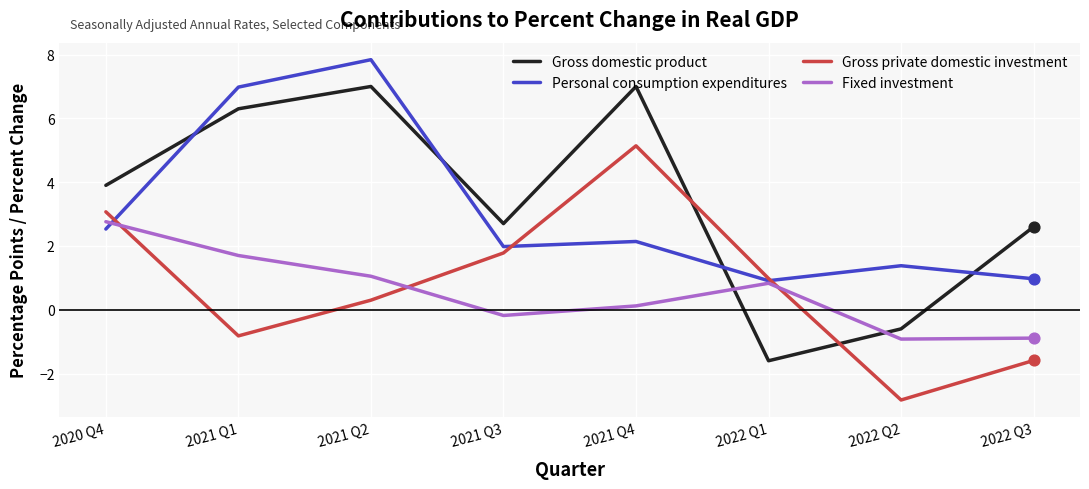

Which series changed the most between 2020 Q4 and 2022 Q2?

Gross private domestic investment